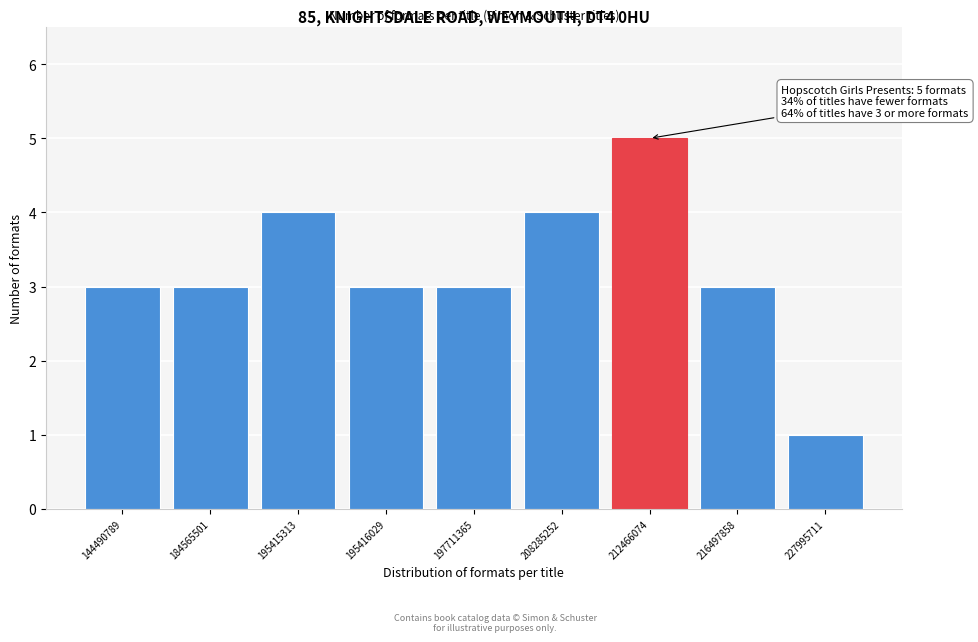

Reading left to right, list all the values displayed in this chart.

3	3	4	3	3	4	5	3	1